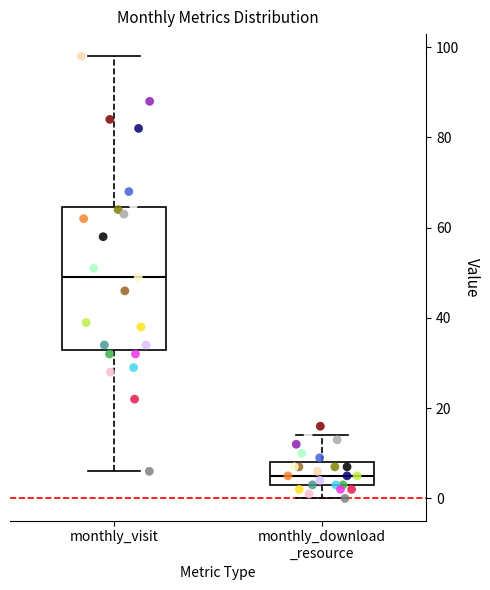

Comparing the boxes themselves (not the whiskers), which one is the tallest?

monthly_visit